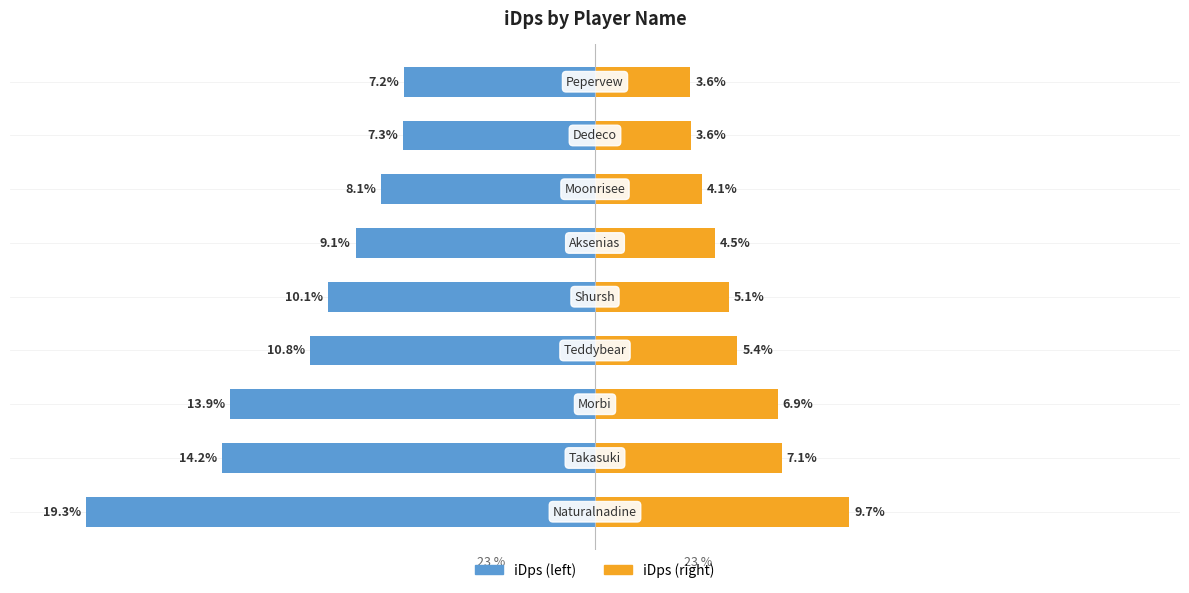

Rank the categories by iDps (left) value from lowest to highest.

0, 1, 2, 3, 4, 5, 6, 7, 8